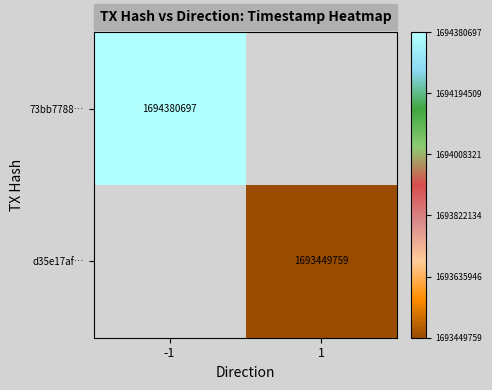

Is it true that 73bb7788… equals 1694380697 at -1?

True